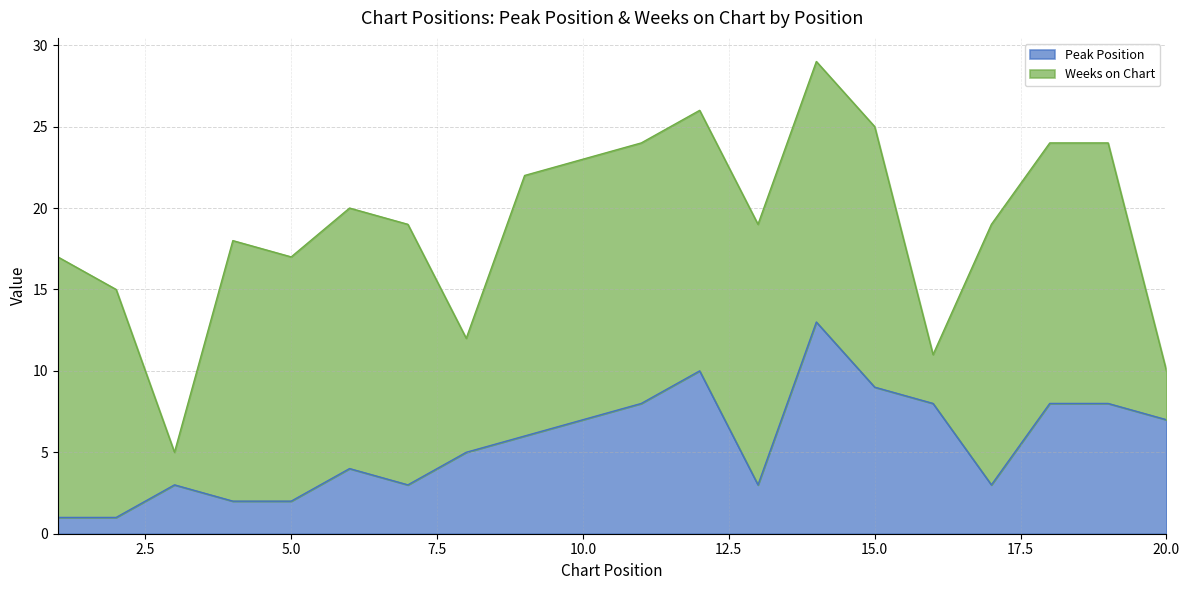

What is the smallest value displayed?

1